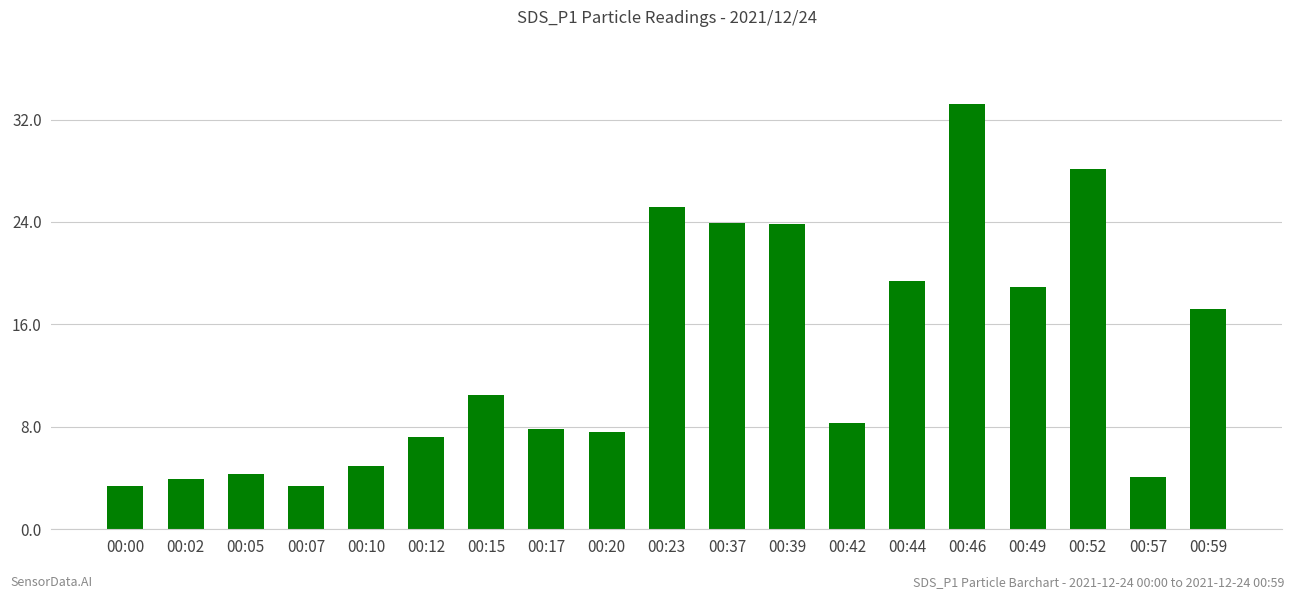

What is the average value?

13.4